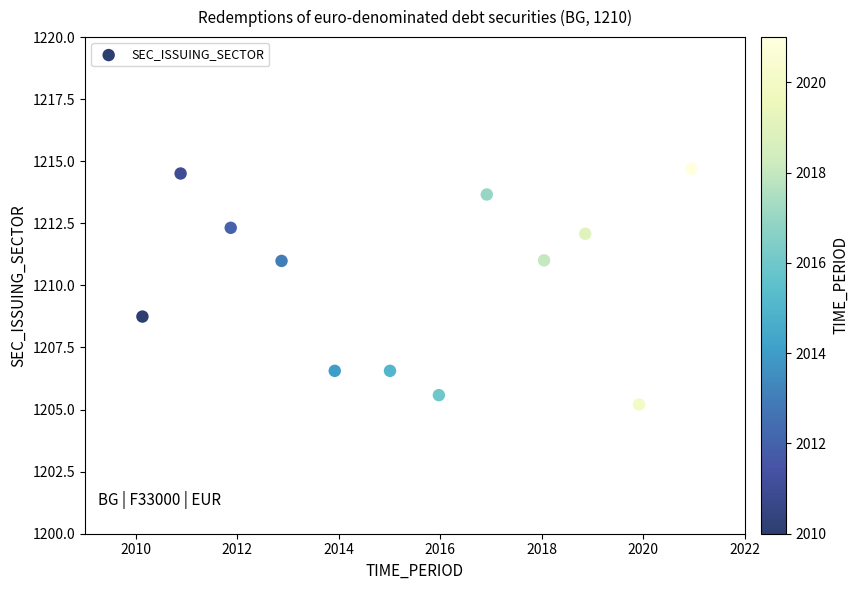

What is the range of X values (max minus min)?

10.8